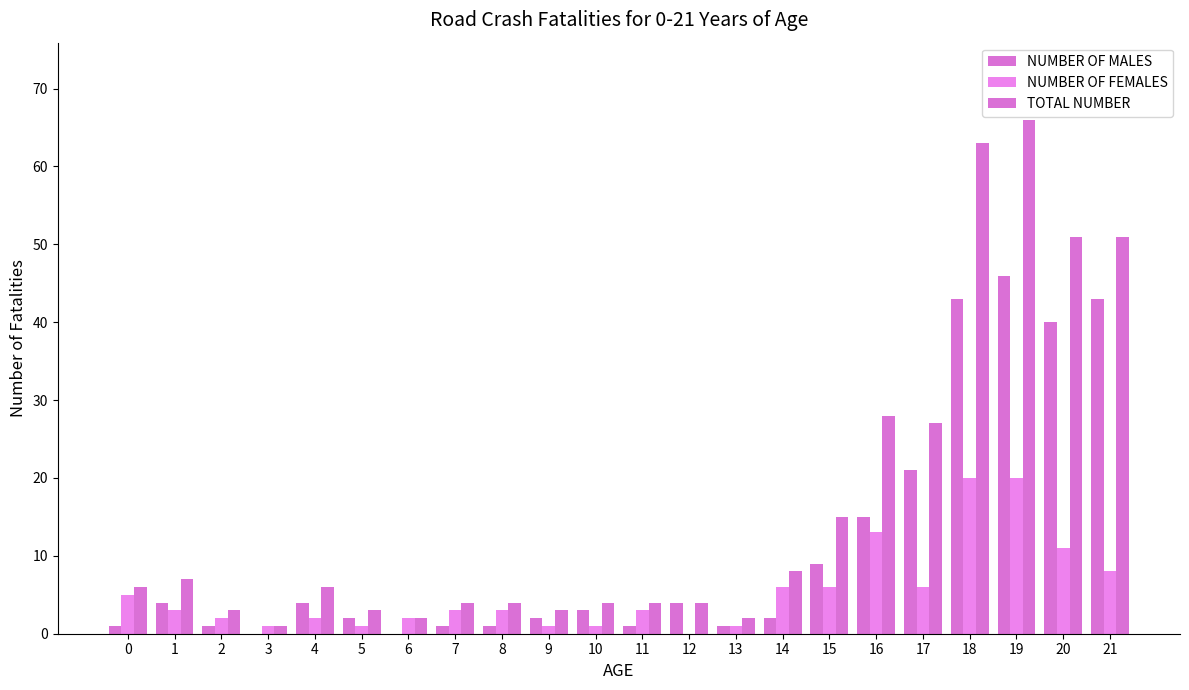

Between 21 and 6, which is larger?

21